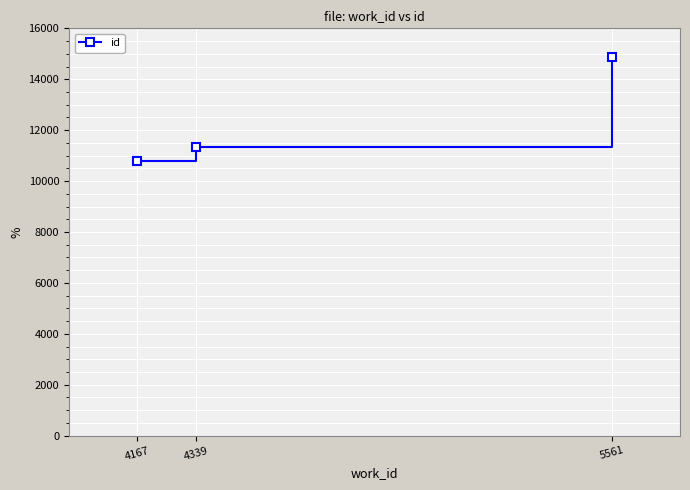

What is the value of the 1st point from the left?

10794